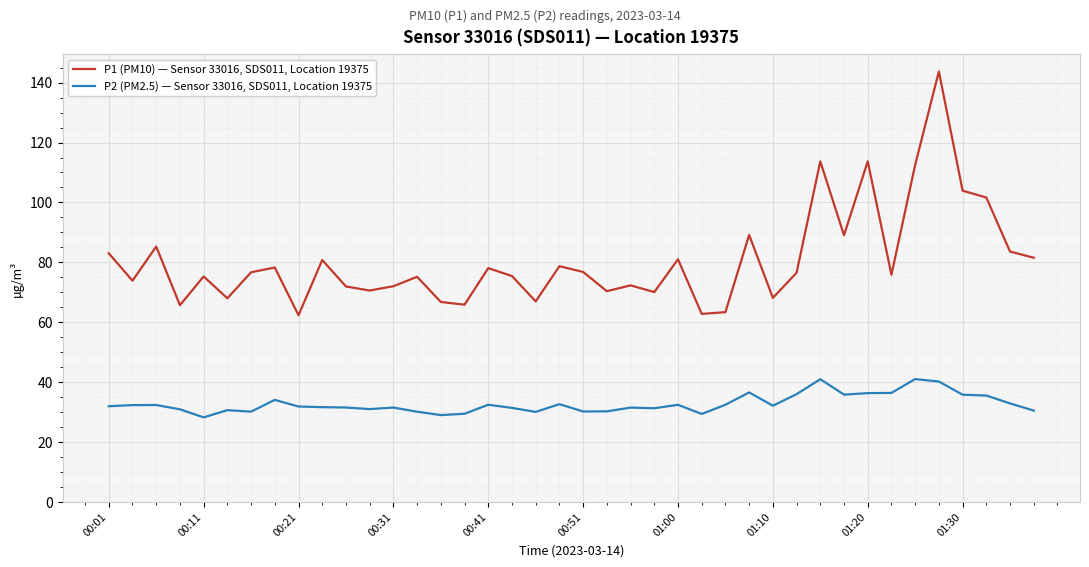

Which series has the largest total across all categories?

P1 (PM10) — Sensor 33016, SDS011, Location 19375